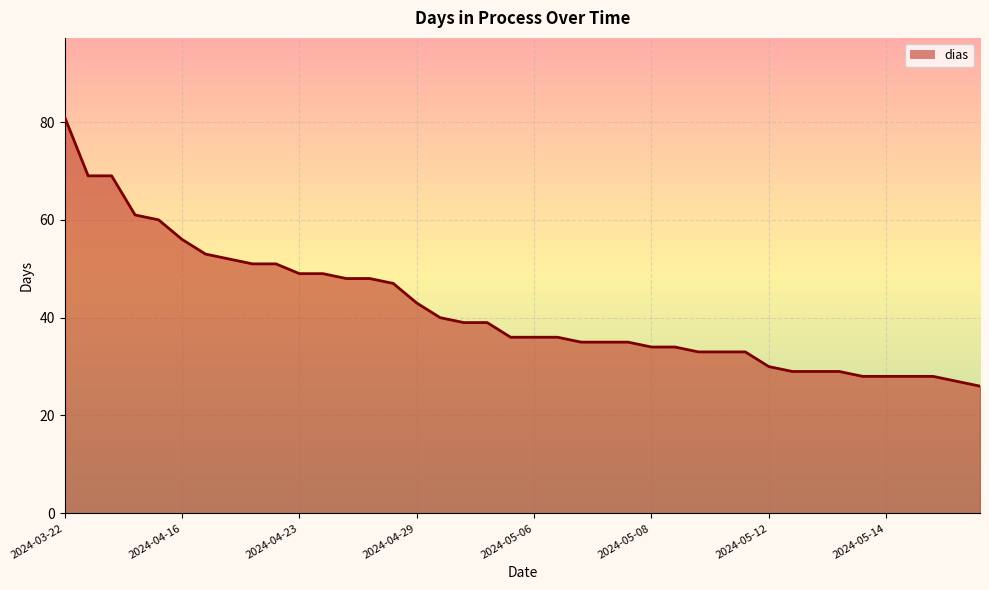

What is the difference between the maximum and minimum values?

55